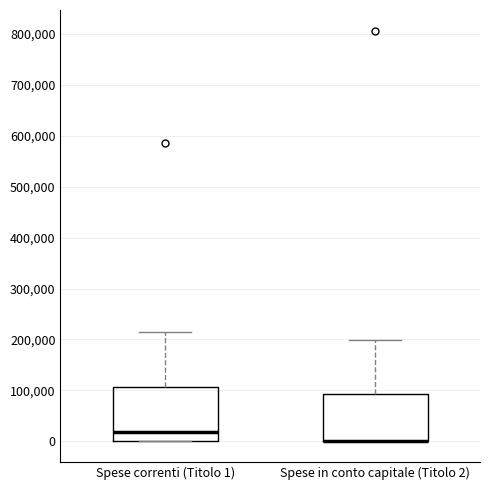

Reading left to right, read every box against the y-axis: the position of its median line, the range the box covers, and the ends of its whiskers. The values are not printed on the chart, so give them approximately, as read against the axis.

Spese correnti (Titolo 1): median 20000, box 0 to 110000, whiskers 0 to 210000
Spese in conto capitale (Titolo 2): median 0 (drawn on the box's lower edge), box 0 to 90000, whiskers 0 to 200000